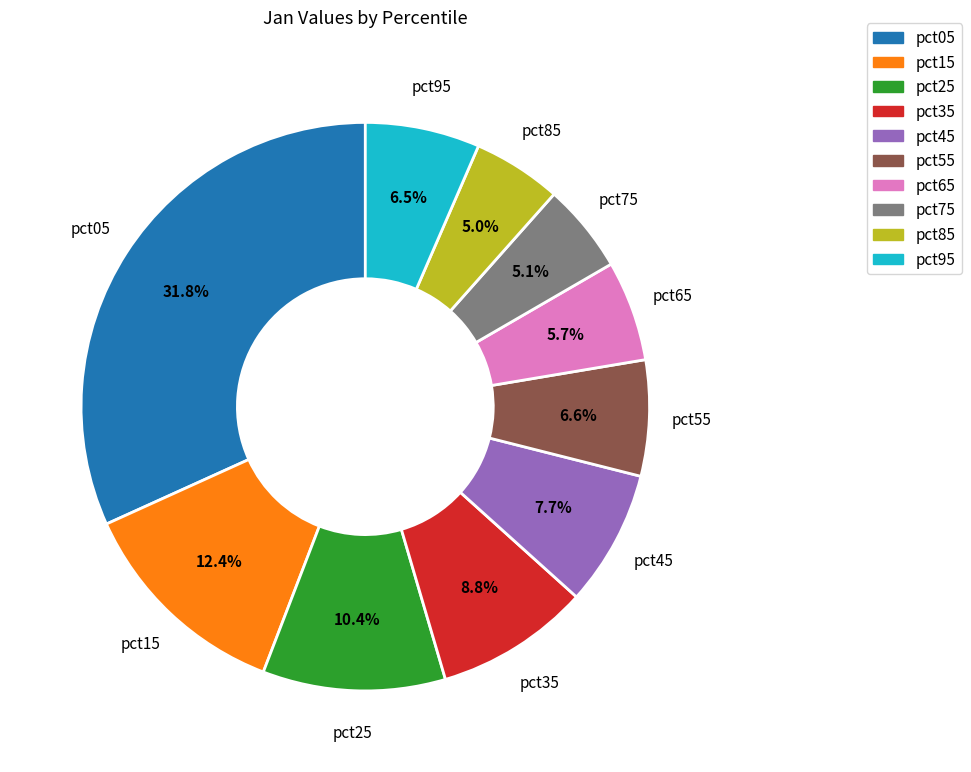

Combined, do pct25 and pct15 account for over 50%?

No